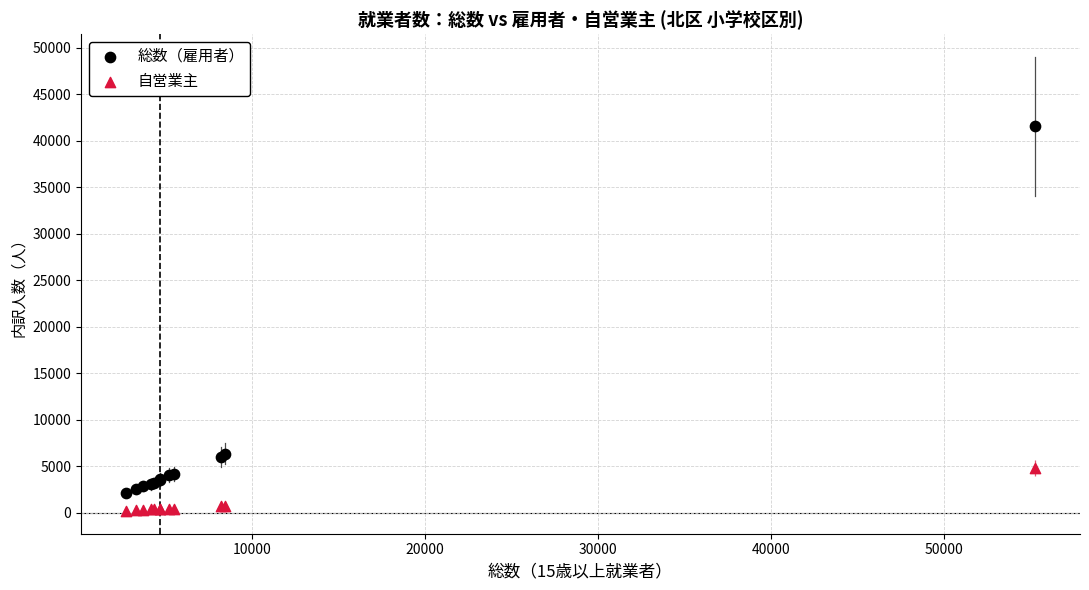

What is the X range (max minus min) for the scatter plot?

52489